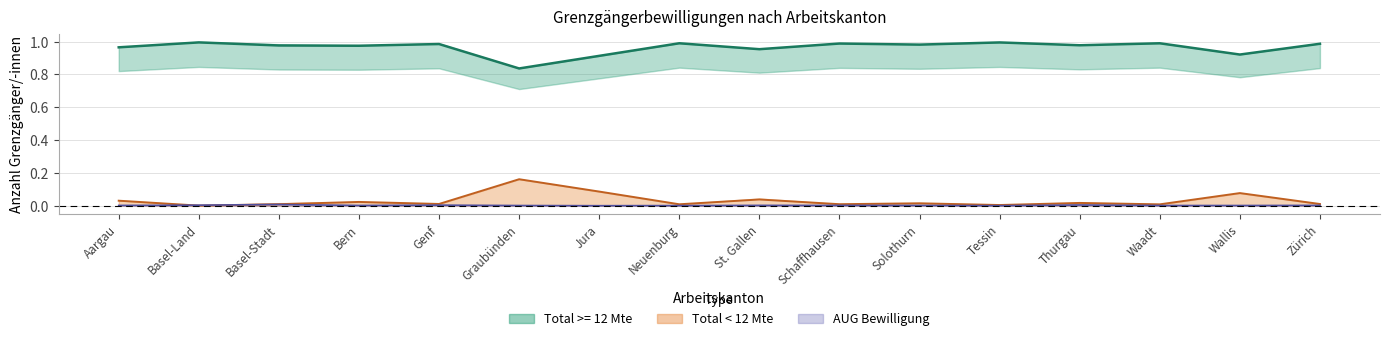

Does the chart display data point markers on the line(s)?

No